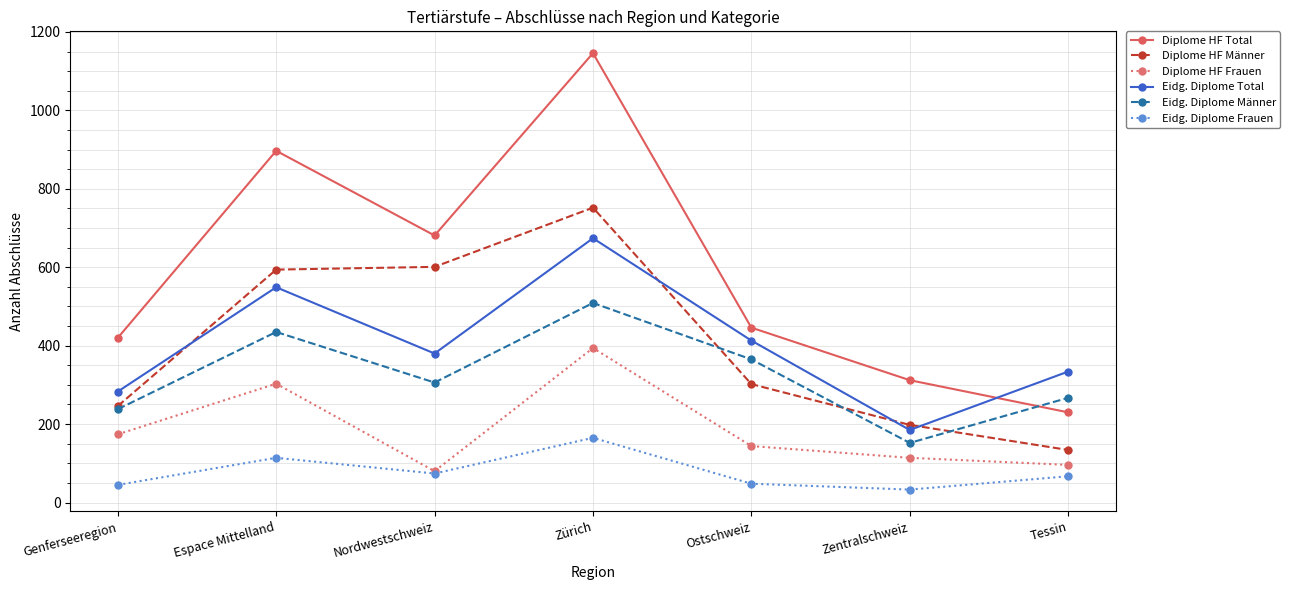

Rank the series by their maximum value, from highest to lowest.

Diplome HF Total, Diplome HF Männer, Eidg. Diplome Total, Eidg. Diplome Männer, Diplome HF Frauen, Eidg. Diplome Frauen